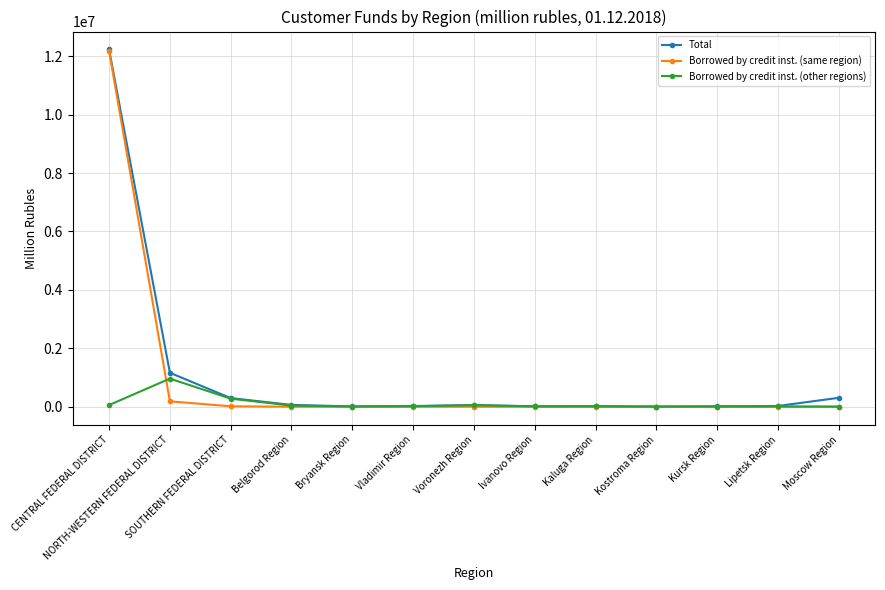

What is the label of the 9th point from the left?

Kaluga Region